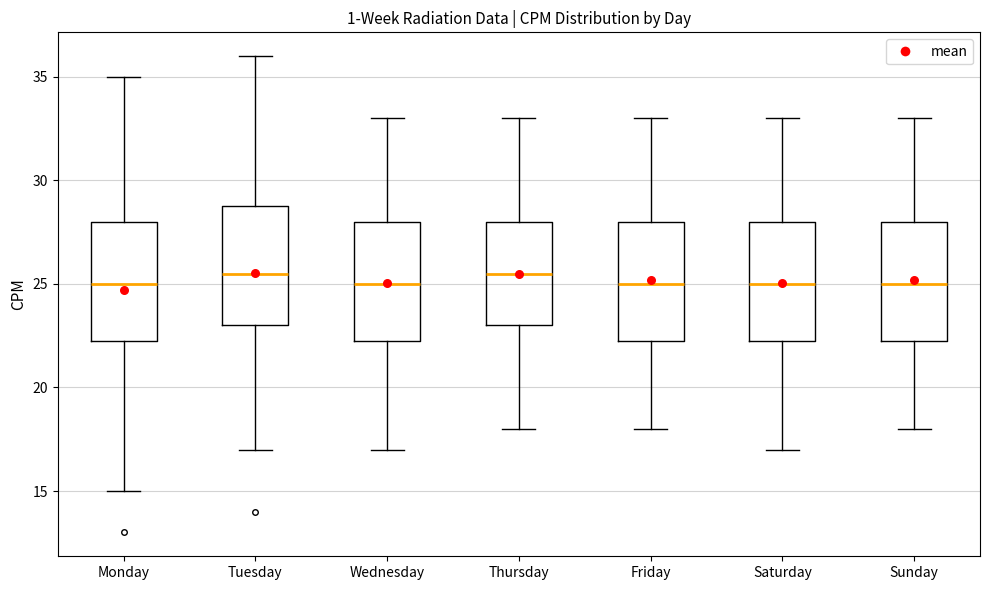

Where does the median line of the box for Tuesday sit on the y-axis? The values are not printed on the chart, so give them approximately, as read against the axis.

25.5